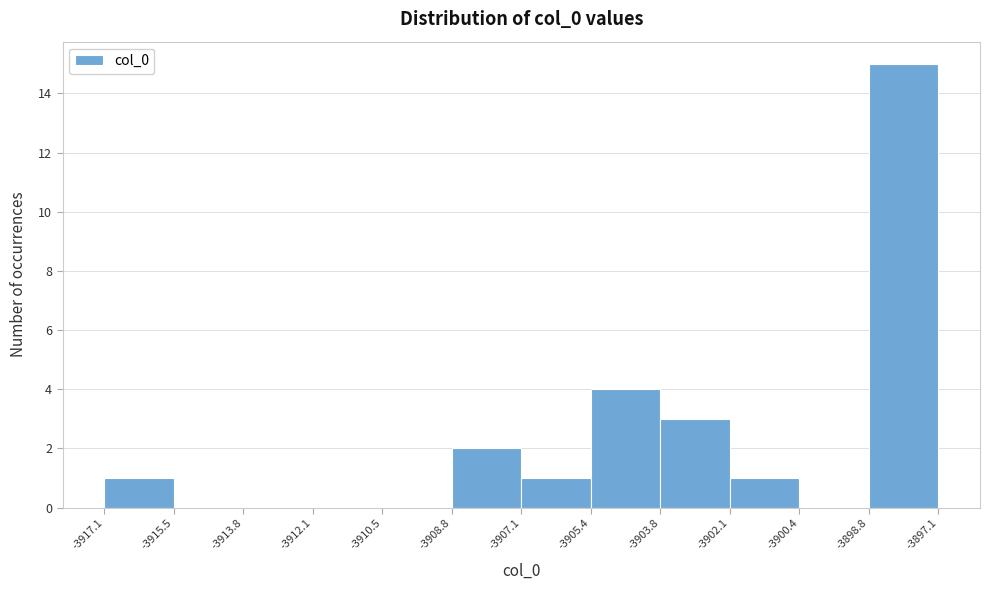

Reading left to right, transcribe this chart: for each bar, give the range it covers on the x-axis and its height. The values are not printed on the chart, so give them approximately, as read against the axis.

-3917.1 to -3915.5: 1
-3915.5 to -3913.8: 0
-3913.8 to -3912.1: 0
-3912.1 to -3910.5: 0
-3910.5 to -3908.8: 0
-3908.8 to -3907.1: 2
-3907.1 to -3905.4: 1
-3905.4 to -3903.8: 4
-3903.8 to -3902.1: 3
-3902.1 to -3900.4: 1
-3900.4 to -3898.8: 0
-3898.8 to -3897.1: 15